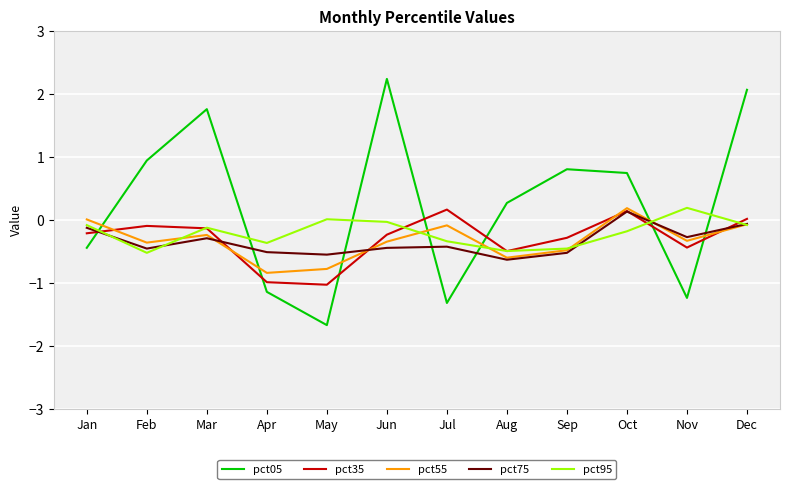

At which category does the chart reach its minimum across all series?

May